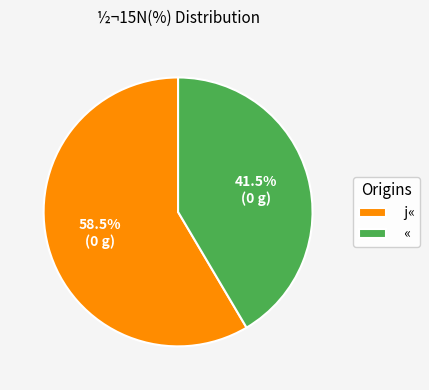

How many slices are in this pie chart?

2